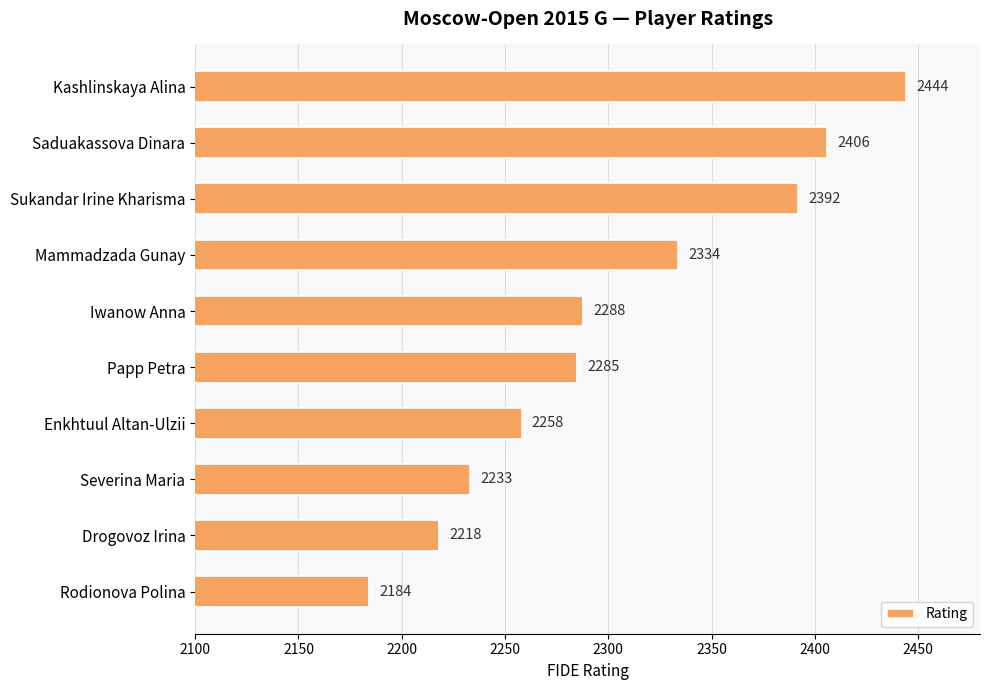

List the labels in order of value, largest first.

Kashlinskaya Alina, Saduakassova Dinara, Sukandar Irine Kharisma, Mammadzada Gunay, Iwanow Anna, Papp Petra, Enkhtuul Altan-Ulzii, Severina Maria, Drogovoz Irina, Rodionova Polina